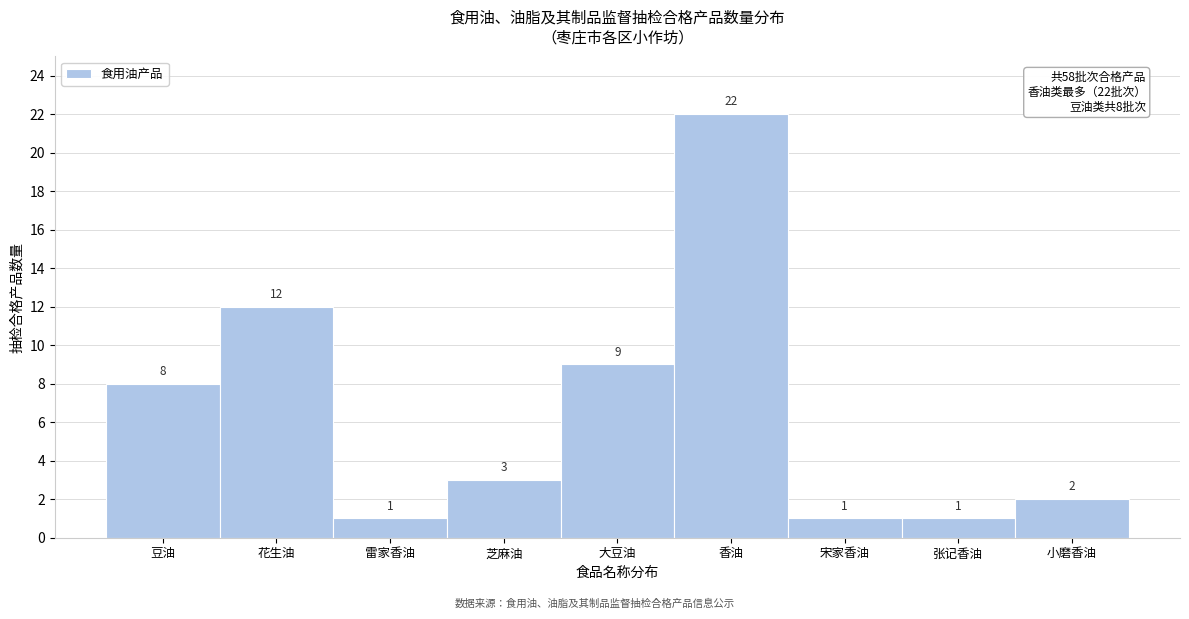

Reading right to left, what are all the values shown in this chart?

2	1	1	22	9	3	1	12	8